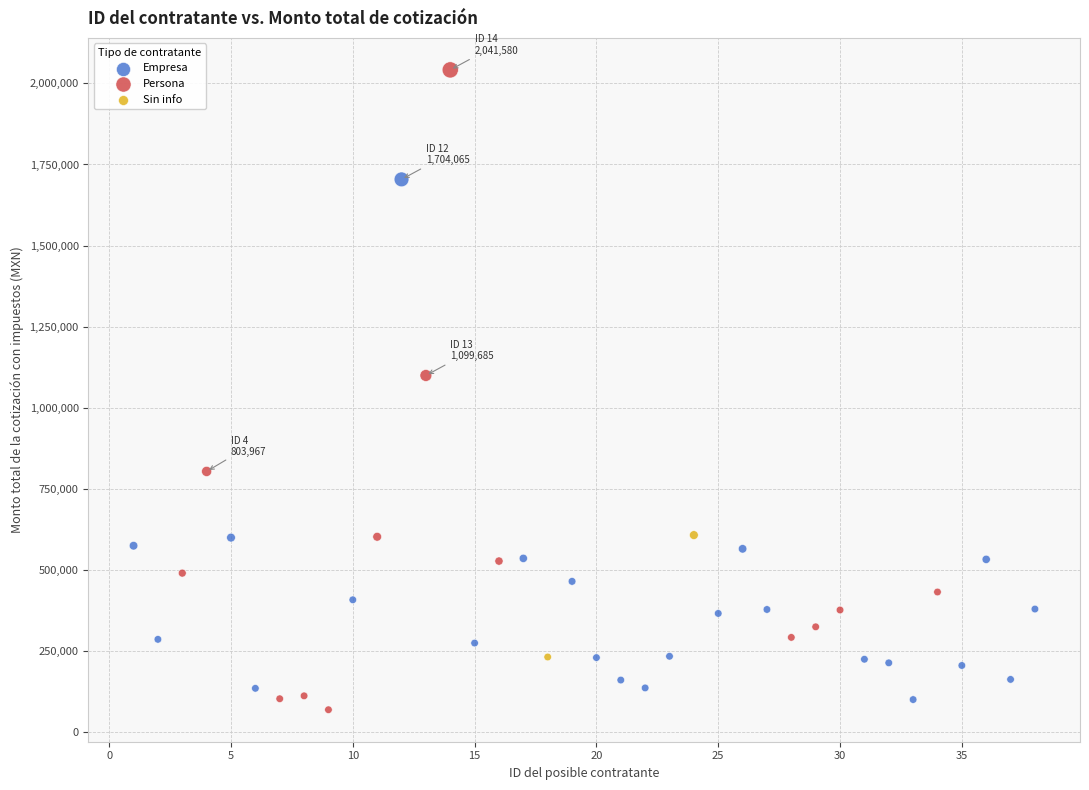

What are all the series names shown in the legend?

Empresa, Persona, Sin info